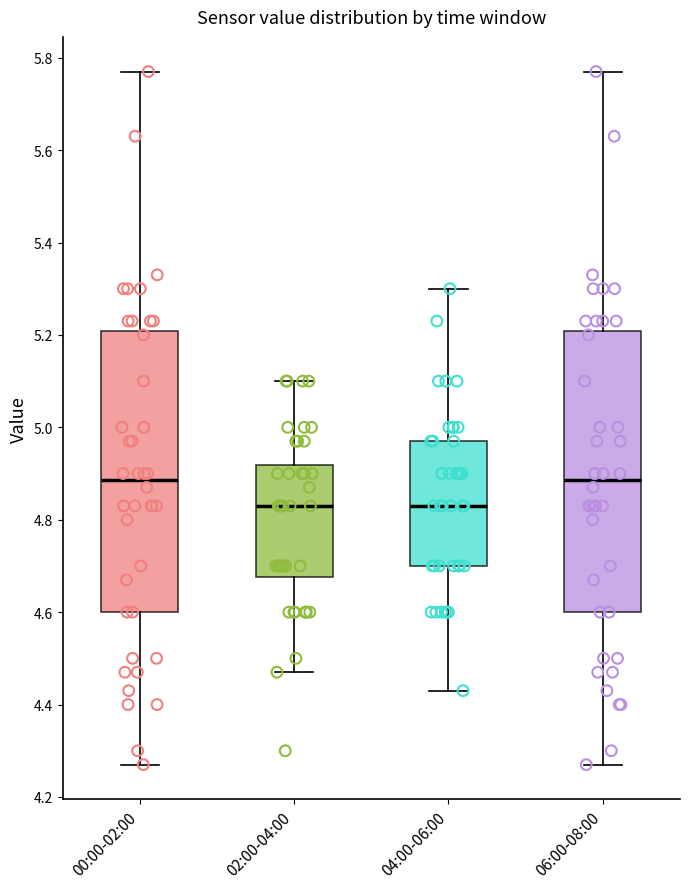

Reading left to right, read every box against the y-axis: the position of its median line, the range the box covers, and the ends of its whiskers. The values are not printed on the chart, so give them approximately, as read against the axis.

00:00-02:00: median 4.88, box 4.60 to 5.20, whiskers 4.28 to 5.78
02:00-04:00: median 4.84, box 4.68 to 4.92, whiskers 4.48 to 5.10
04:00-06:00: median 4.84, box 4.70 to 4.98, whiskers 4.44 to 5.30
06:00-08:00: median 4.88, box 4.60 to 5.20, whiskers 4.28 to 5.78